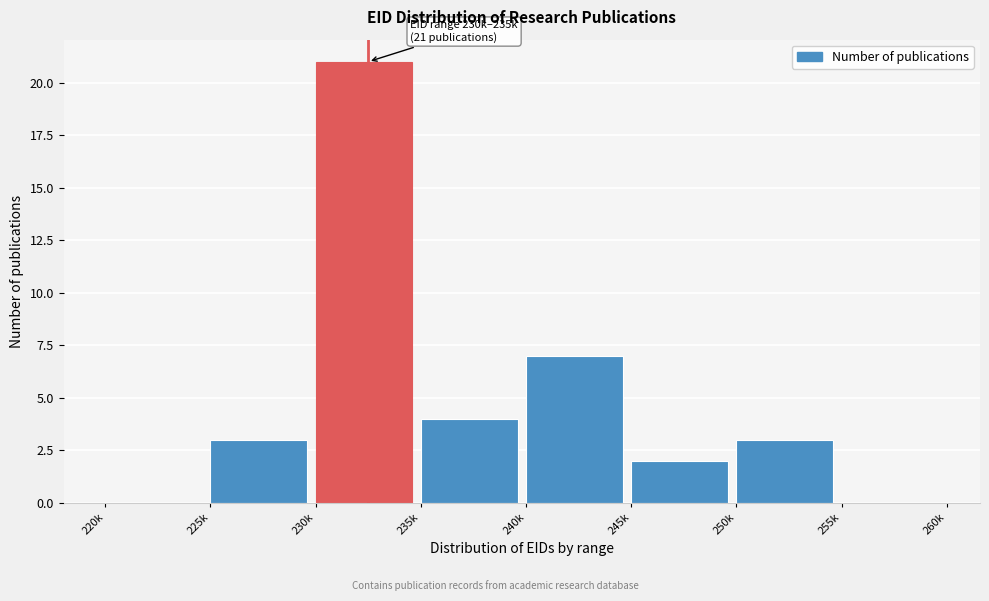

Reading left to right, list all the values displayed in this chart.

220k=0	225k=3	230k=21	235k=4	240k=7	245k=2	250k=3	255k=0